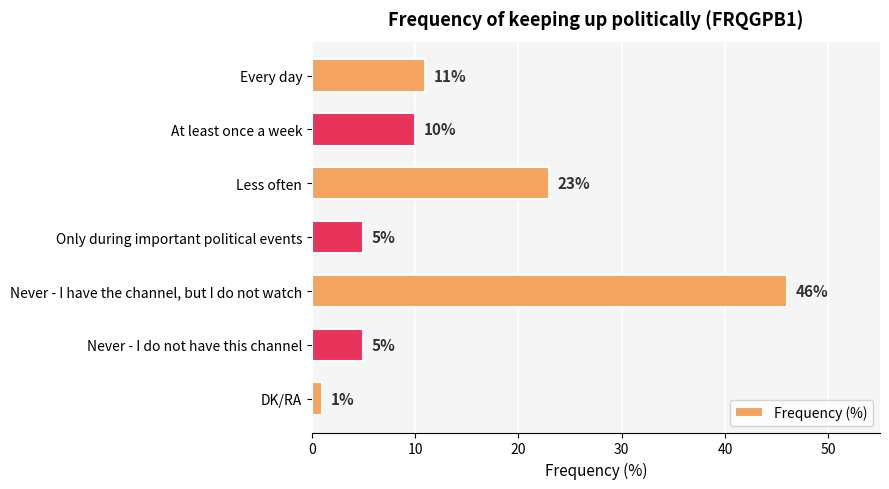

At which label is the value closest to 23?

Less often